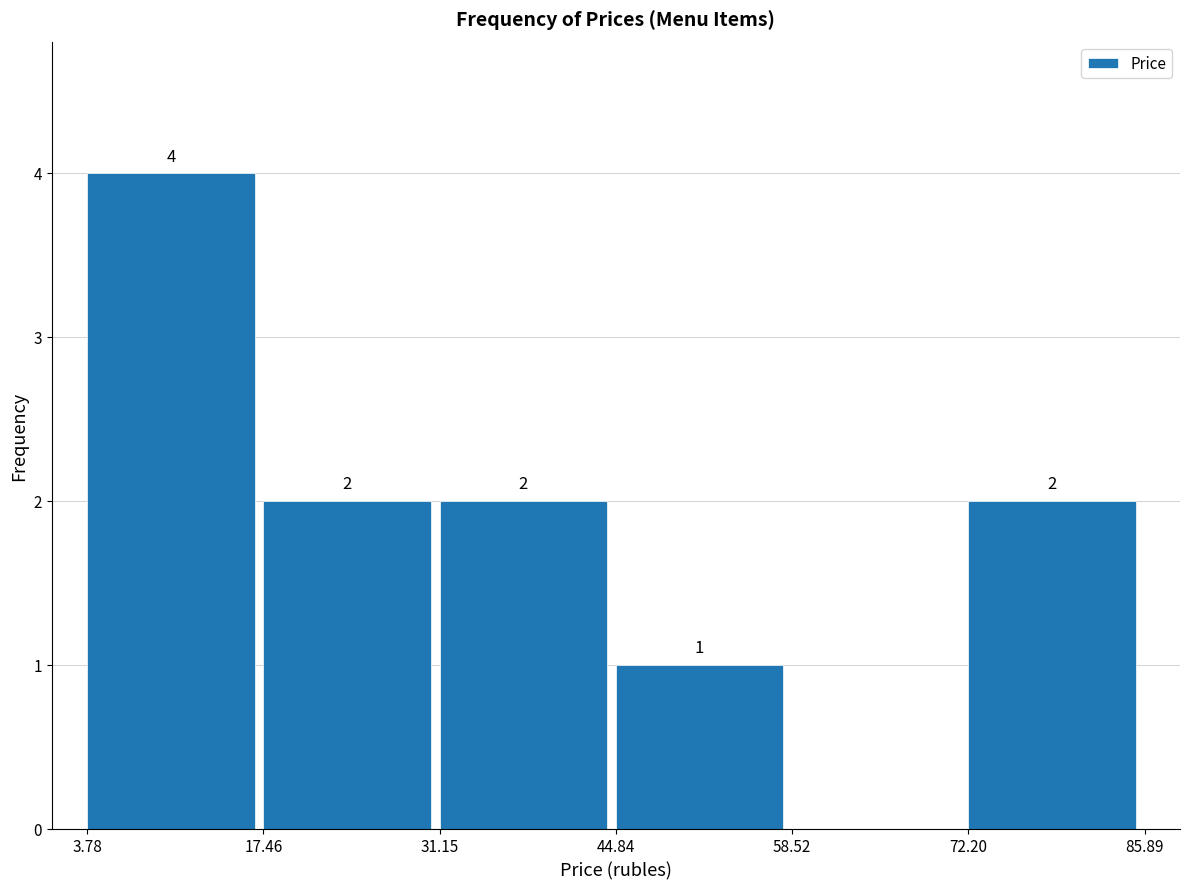

Which range on the x-axis has the tallest bar?

3.78 to 17.46